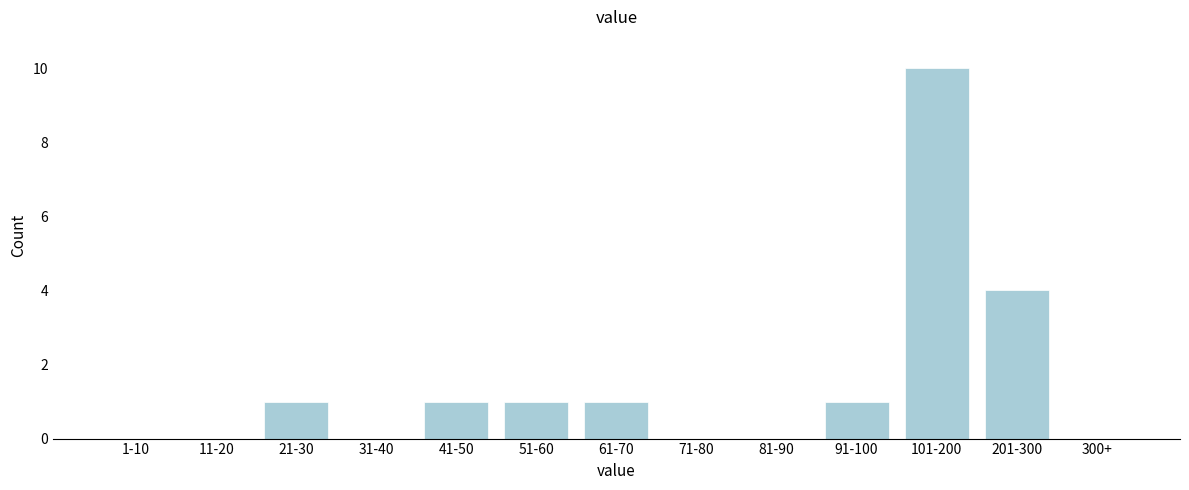

Reading right to left, list all the values displayed in this chart.

300+=0	201-300=4	101-200=10	91-100=1	81-90=0	71-80=0	61-70=1	51-60=1	41-50=1	31-40=0	21-30=1	11-20=0	1-10=0